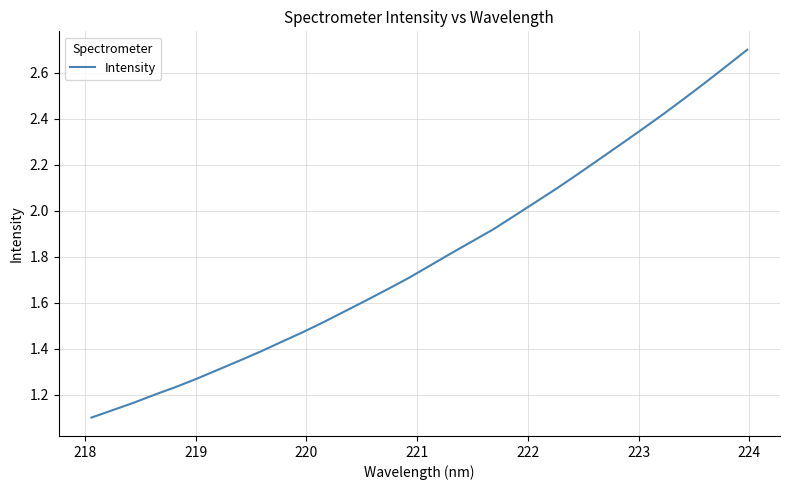

What is the greatest value displayed?

2.7